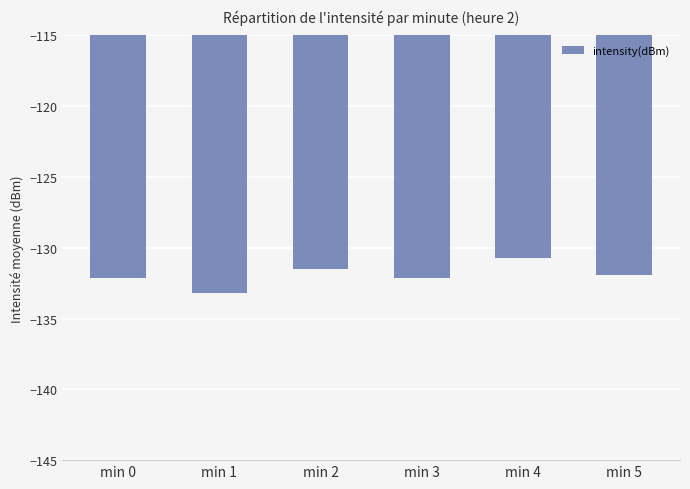

How many series are shown in this chart?

1